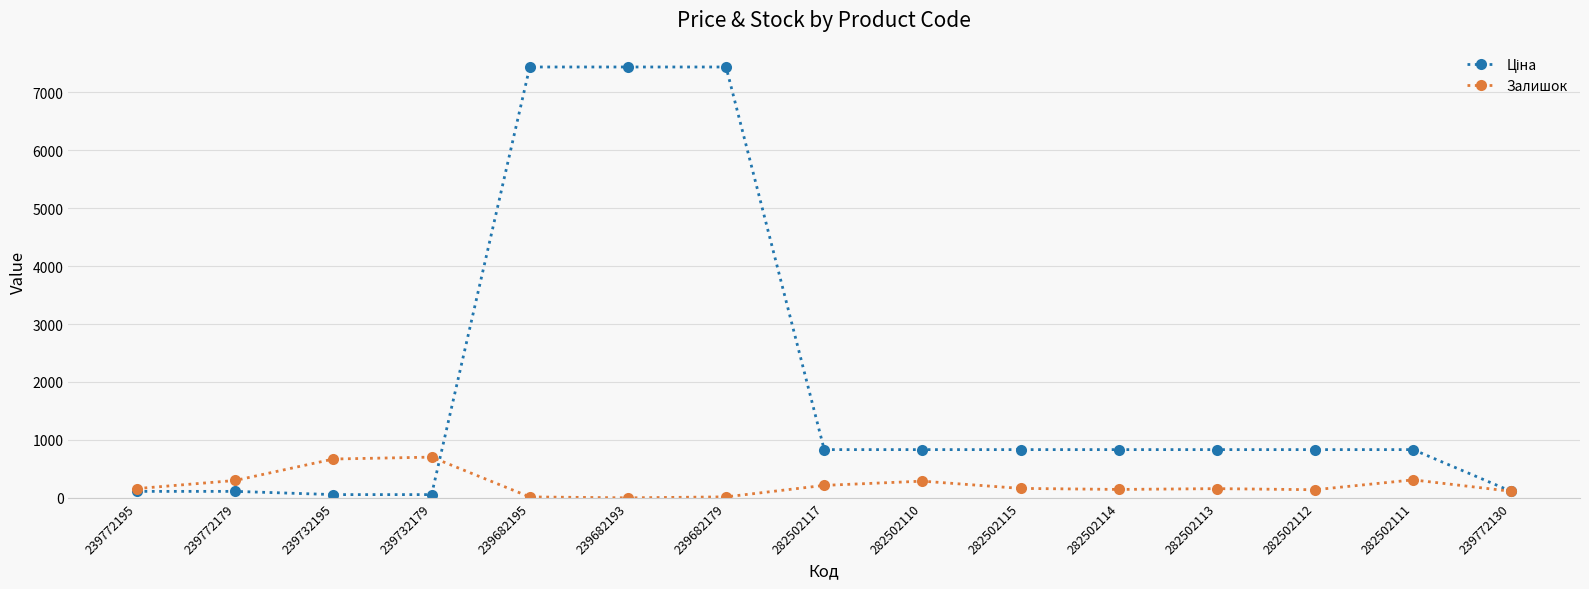

What is the maximum value shown in the chart?

7436.2